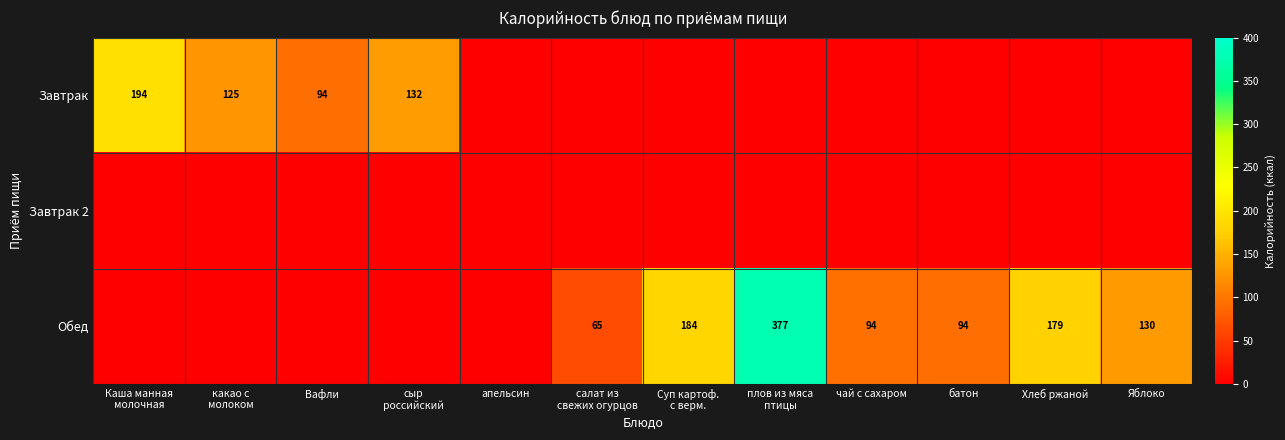

Between апельсин and плов из мяса птицы, which series saw the biggest shift?

Обед